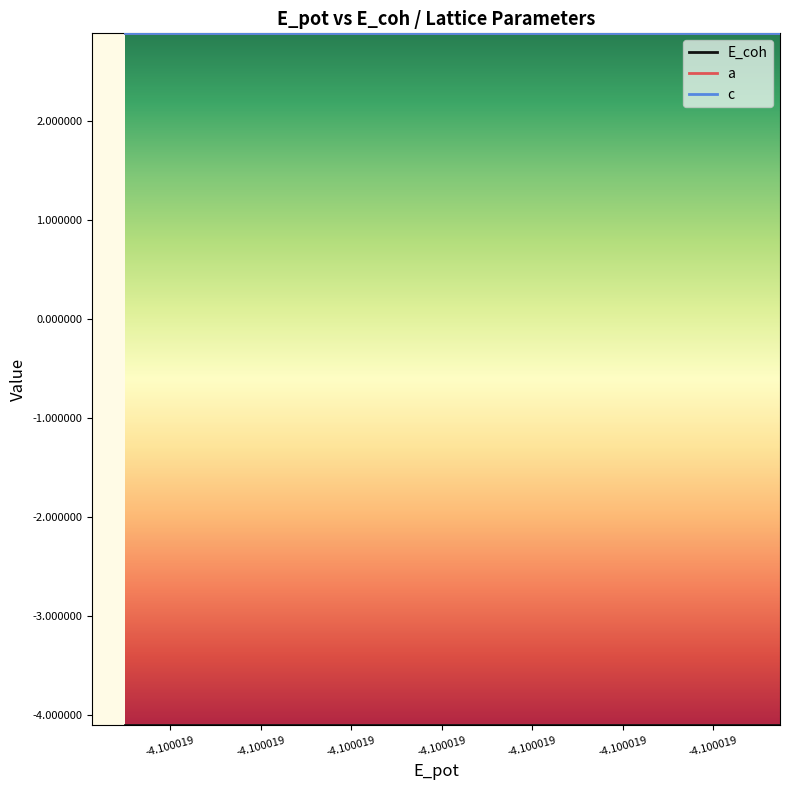

Rank the series by their maximum value, from highest to lowest.

a, c, E_coh